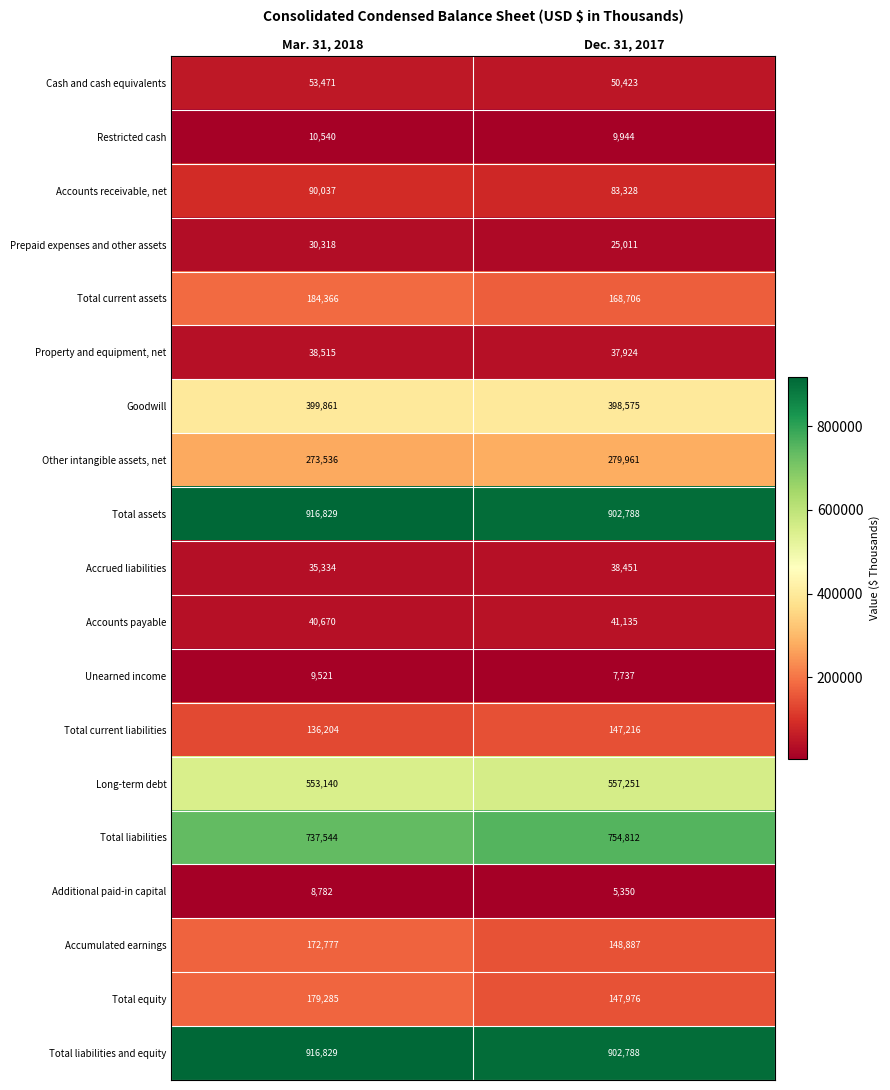

What is the difference between the Accounts payable values at Dec. 31, 2017 and Mar. 31, 2018?

465